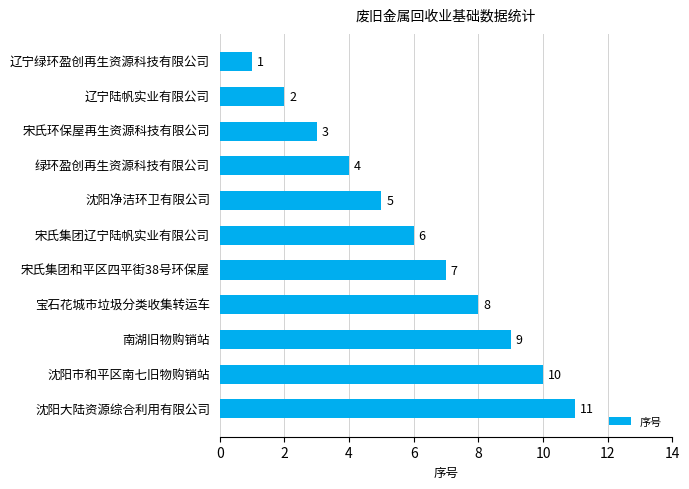

How many series are shown in this chart?

1